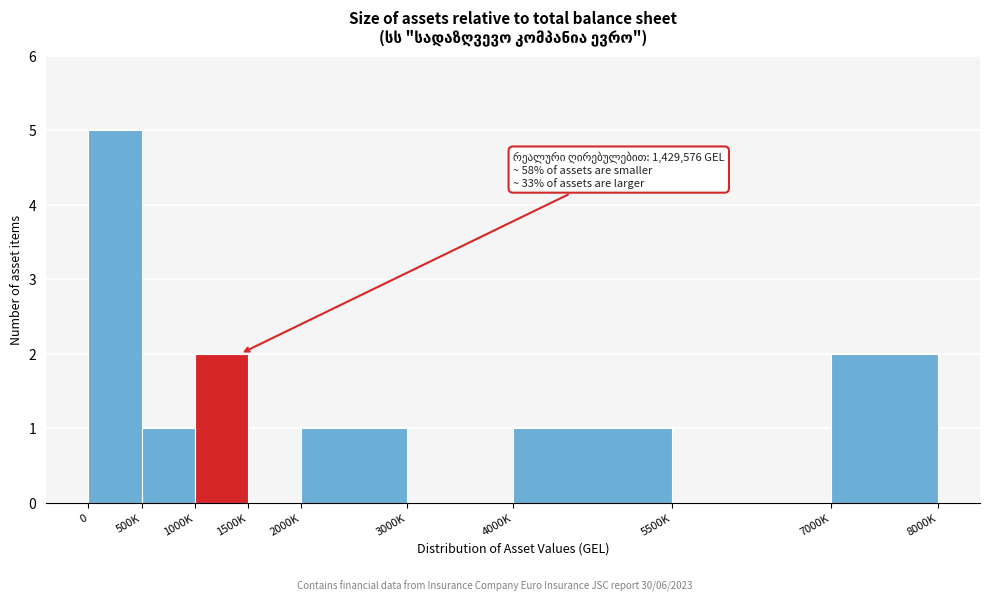

Reading left to right, what are all the values shown in this chart?

0=5	500K=1	1000K=2	1500K=0	2000K=1	3000K=0	4000K=1	5500K=0	7000K=2